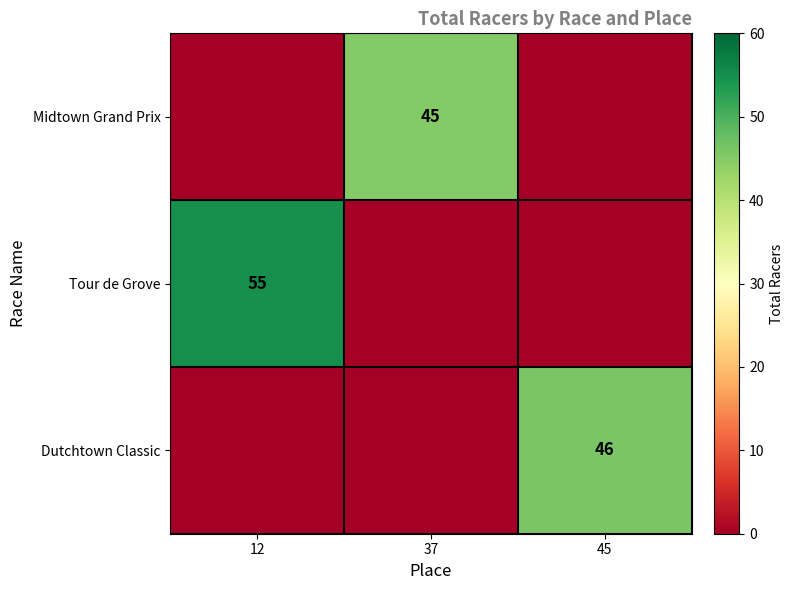

What is the difference between the highest and lowest values at 12?

55